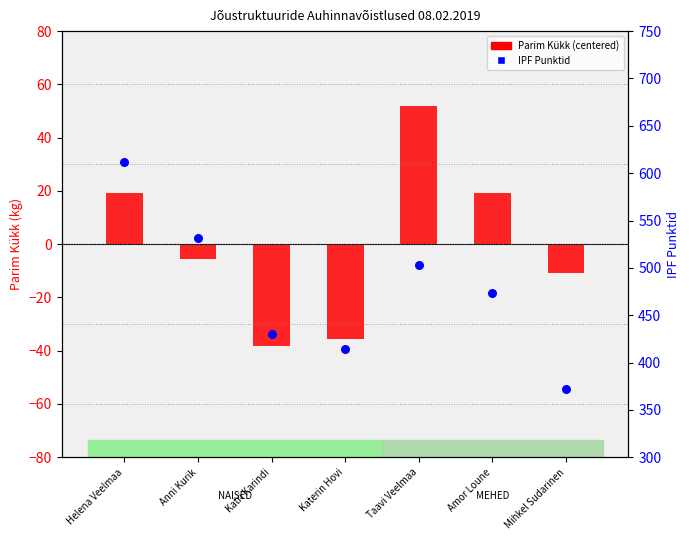

What is the total value across all series at Taavi Veelmaa?

555.2